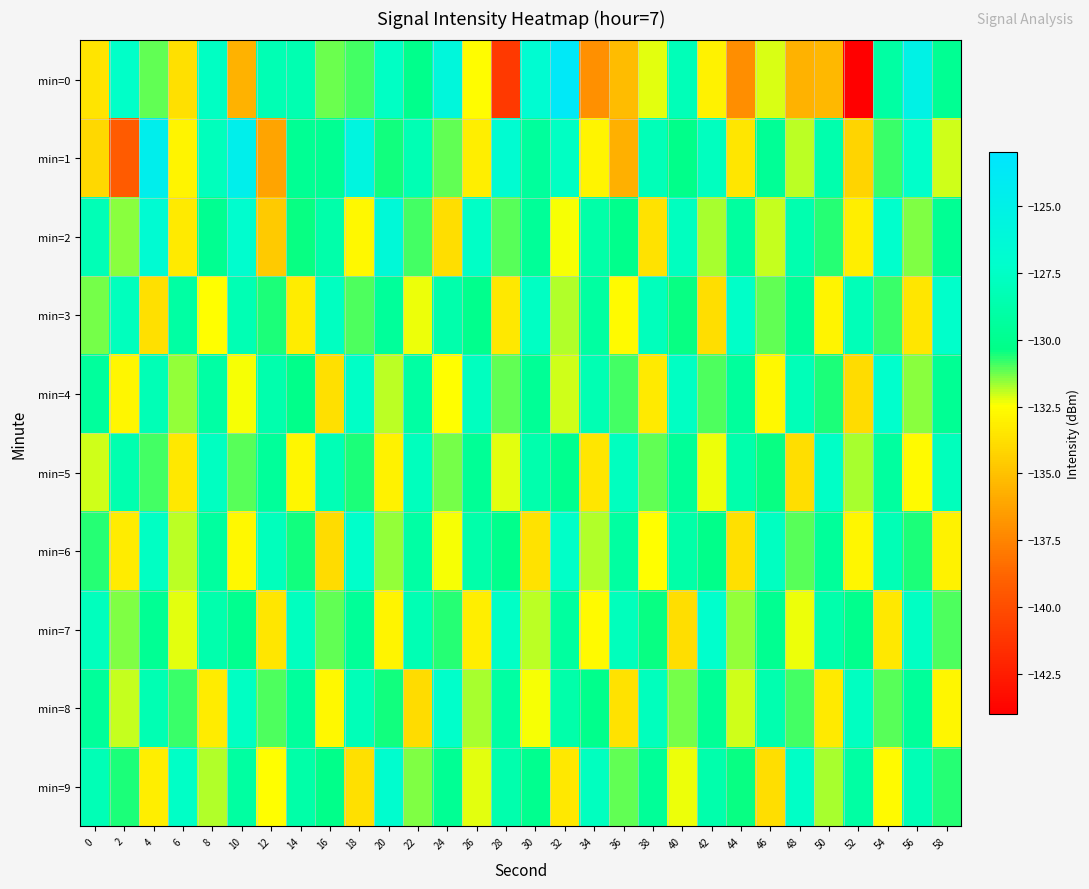

Reading left to right, what are all the values shown in this chart?

min=0: 0=-133.5	2=-127.4	4=-131.1	6=-133.7	8=-127.7	10=-135.6	12=-128.3	14=-128.5	16=-131.2	18=-130.9	20=-127.6	22=-130.2	24=-126.0	26=-132.6	28=-141.0	30=-126.8	32=-123.7	34=-137.0	36=-135.2	38=-132.3	40=-128.1	42=-133.0	44=-137.1	46=-132.1	48=-135.6	50=-135.3	52=-143.9	54=-129.1	56=-125.2	58=-129.9
min=1: 0=-134.1	2=-139.3	4=-124.6	6=-132.9	8=-128.0	10=-124.7	12=-136.1	14=-129.7	16=-129.8	18=-125.7	20=-130.5	22=-128.3	24=-131.2	26=-133.1	28=-126.8	30=-129.4	32=-127.6	34=-132.9	36=-135.7	38=-128.1	40=-130.3	42=-127.8	44=-133.5	46=-129.7	48=-131.9	50=-128.6	52=-134.2	54=-130.8	56=-127.3	58=-132.1
min=2: 0=-128.2	2=-131.5	4=-126.7	6=-133.3	8=-129.9	10=-127.1	12=-134.6	14=-130.4	16=-128.8	18=-132.7	20=-126.3	22=-130.9	24=-133.8	26=-127.5	28=-131.1	30=-129.6	32=-132.4	34=-128.9	36=-130.2	38=-133.6	40=-127.8	42=-131.7	44=-129.3	46=-132.0	48=-128.5	50=-130.7	52=-133.1	54=-127.2	56=-131.4	58=-129.8
min=3: 0=-131.3	2=-127.9	4=-133.7	6=-129.1	8=-132.5	10=-128.3	12=-130.6	14=-133.2	16=-127.7	18=-131.0	20=-129.5	22=-132.3	24=-128.7	26=-130.1	28=-133.4	30=-127.6	32=-131.8	34=-129.2	36=-132.6	38=-128.0	40=-130.4	42=-133.8	44=-127.4	46=-131.2	48=-129.6	50=-132.9	52=-128.1	54=-130.8	56=-133.5	58=-127.3
min=4: 0=-129.4	2=-132.8	4=-128.2	6=-131.6	8=-129.0	10=-132.4	12=-128.6	14=-130.3	16=-133.7	18=-127.5	20=-131.9	22=-129.1	24=-132.5	26=-127.8	28=-131.2	30=-129.7	32=-132.1	34=-128.4	36=-130.9	38=-133.3	40=-127.6	42=-131.0	44=-129.4	46=-132.7	48=-128.1	50=-130.6	52=-133.9	54=-127.2	56=-131.5	58=-129.8
min=5: 0=-132.1	2=-128.5	4=-130.9	6=-133.4	8=-127.7	10=-131.1	12=-129.5	14=-132.8	16=-128.2	18=-130.6	20=-133.0	22=-127.9	24=-131.3	26=-129.7	28=-132.2	30=-128.6	32=-130.0	34=-133.5	36=-127.8	38=-131.2	40=-129.6	42=-132.3	44=-128.7	46=-130.4	48=-133.8	50=-127.5	52=-131.7	54=-129.3	56=-132.6	58=-128.0
min=6: 0=-130.7	2=-133.2	4=-127.6	6=-131.9	8=-129.3	10=-132.7	12=-128.0	14=-130.5	16=-133.9	18=-127.3	20=-131.6	22=-129.0	24=-132.4	26=-128.8	28=-130.2	30=-133.6	32=-127.4	34=-131.8	36=-129.2	38=-132.5	40=-128.9	42=-130.3	44=-133.7	46=-127.7	48=-131.1	50=-129.5	52=-132.8	54=-128.2	56=-130.6	58=-133.0
min=7: 0=-127.9	2=-131.4	4=-129.8	6=-132.2	8=-128.6	10=-130.0	12=-133.5	14=-127.8	16=-131.2	18=-129.6	20=-132.9	22=-128.3	24=-130.7	26=-133.1	28=-127.5	30=-131.9	32=-129.3	34=-132.6	36=-128.0	38=-130.4	40=-133.8	42=-127.2	44=-131.6	46=-129.9	48=-132.3	50=-128.7	52=-130.1	54=-133.4	56=-127.6	58=-131.0
min=8: 0=-129.5	2=-132.0	4=-128.4	6=-130.8	8=-133.2	10=-127.6	12=-131.0	14=-129.4	16=-132.7	18=-128.1	20=-130.5	22=-133.9	24=-127.3	26=-131.7	28=-129.1	30=-132.4	32=-128.8	34=-130.2	36=-133.6	38=-127.9	40=-131.3	42=-129.7	44=-132.1	46=-128.5	48=-130.9	50=-133.3	52=-127.7	54=-131.1	56=-129.5	58=-132.8
min=9: 0=-128.2	2=-130.6	4=-133.1	6=-127.5	8=-131.8	10=-129.2	12=-132.5	14=-128.9	16=-130.3	18=-133.7	20=-127.1	22=-131.4	24=-129.8	26=-132.2	28=-128.6	30=-130.0	32=-133.4	34=-127.8	36=-131.2	38=-129.6	40=-132.3	42=-128.7	44=-130.4	46=-133.8	48=-127.5	50=-131.7	52=-129.1	54=-132.6	56=-128.2	58=-130.7